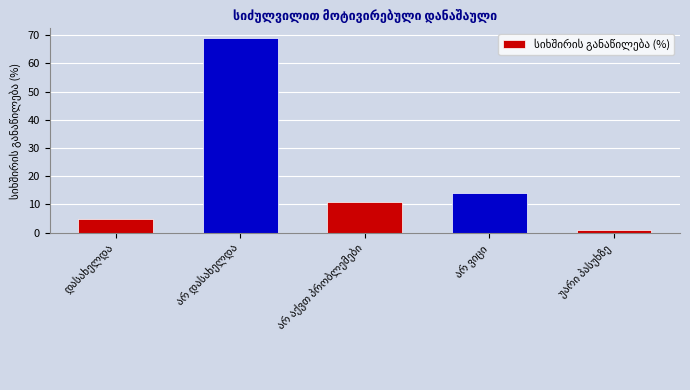

Reading right to left, what are all the values shown in this chart?

1	14	11	69	5